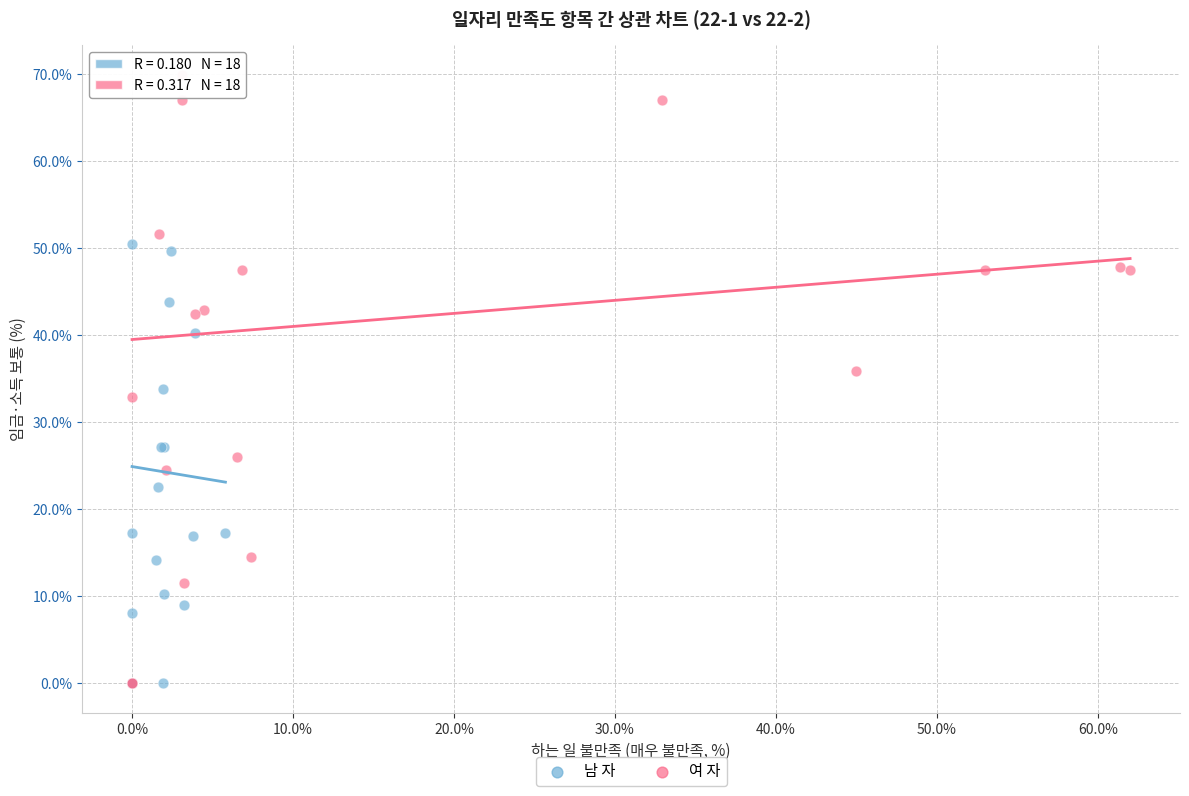

Which series has the widest spread of Y values?

여 자